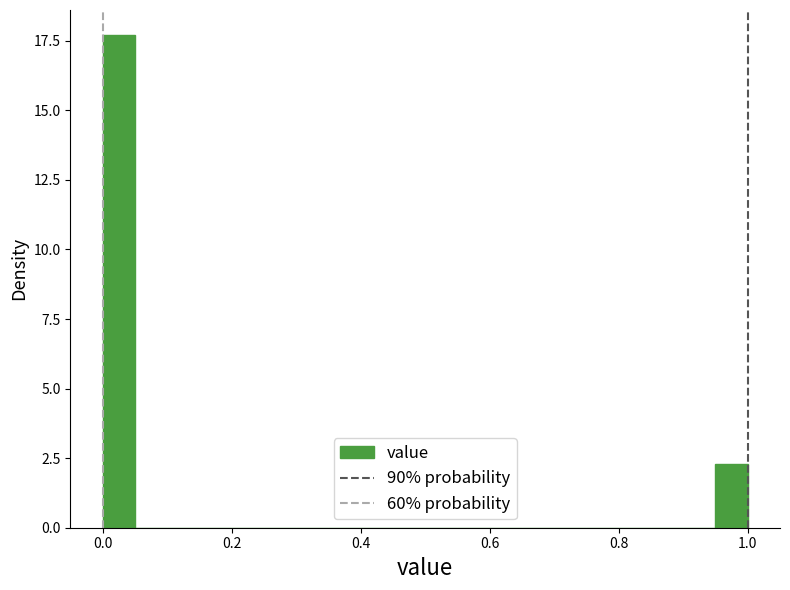

Around what value on the x-axis is the tallest bar? Give the approximate position of its centre, as read against the axis.

0.02